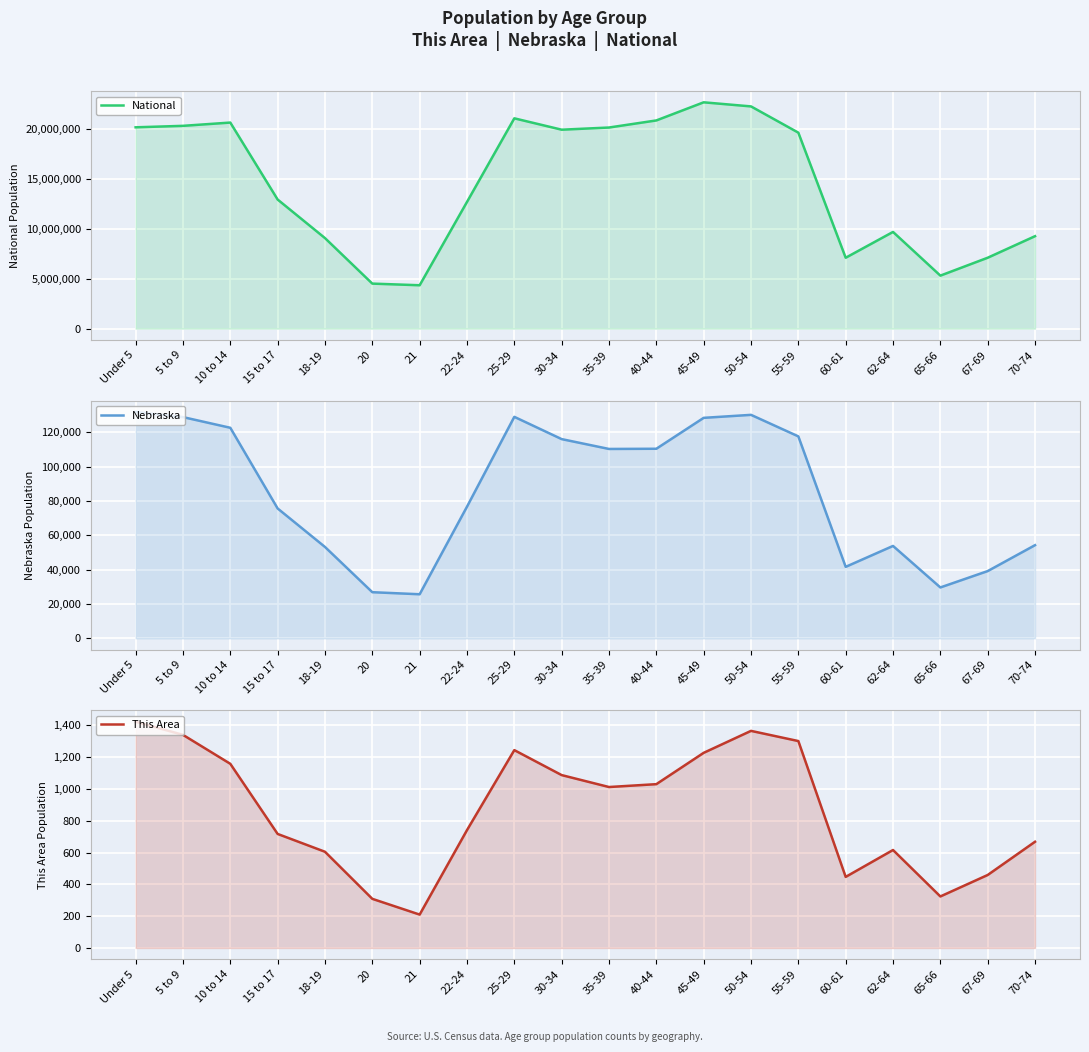

Reading left to right, transcribe all the data shown in this chart.

National: Under 5=20201362	5 to 9=20348657	10 to 14=20677194	15 to 17=12954254	18-19=9086089	20=4519129	21=4354294	22-24=12712576	25-29=21101849	30-34=19962099	35-39=20179642	40-44=20890964	45-49=22708591	50-54=22298125	55-59=19664805	60-61=7113727	62-64=9704197	65-66=5319902	67-69=7115361	70-74=9278166
Nebraska: Under 5=131908	5 to 9=128928	10 to 14=122706	15 to 17=75679	18-19=53251	20=26880	21=25679	22-24=76717	25-29=129076	30-34=116100	35-39=110361	40-44=110477	45-49=128491	50-54=130235	55-59=117686	60-61=41651	62-64=53839	65-66=29648	67-69=39186	70-74=54292
This Area: Under 5=1423	5 to 9=1340	10 to 14=1158	15 to 17=717	18-19=605	20=309	21=210	22-24=741	25-29=1244	30-34=1087	35-39=1012	40-44=1030	45-49=1227	50-54=1365	55-59=1301	60-61=447	62-64=616	65-66=324	67-69=459	70-74=668